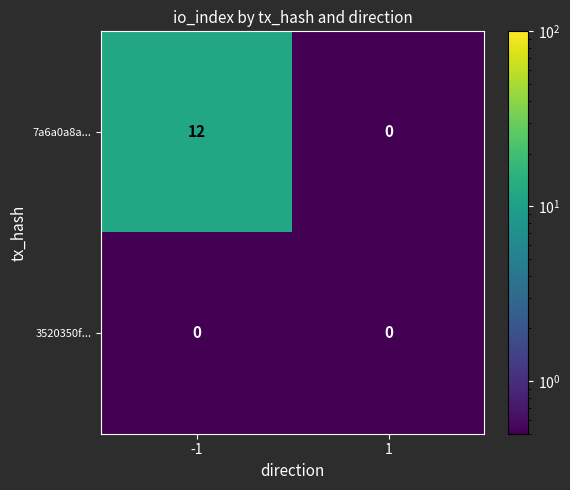

At which category is the sum across all series the highest?

-1